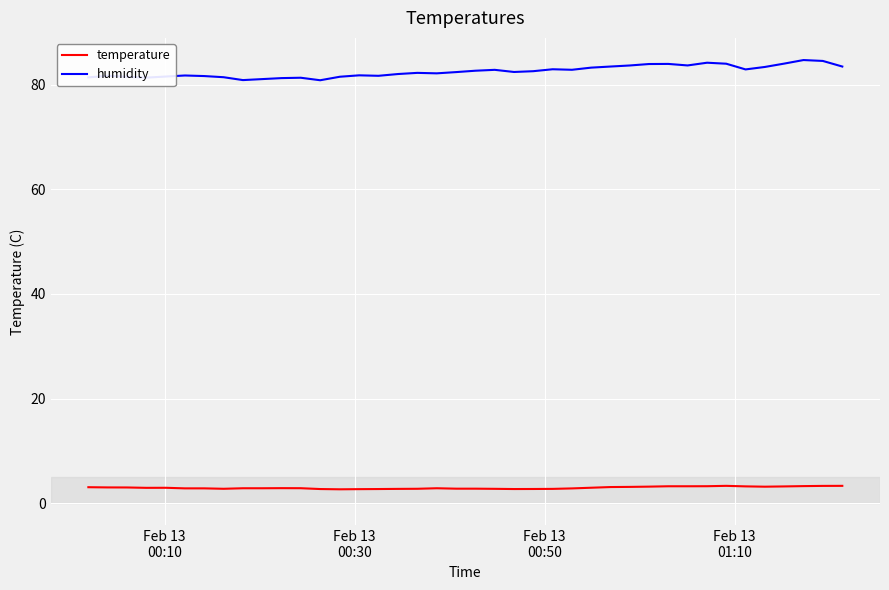

Does the chart have visible grid lines?

Yes